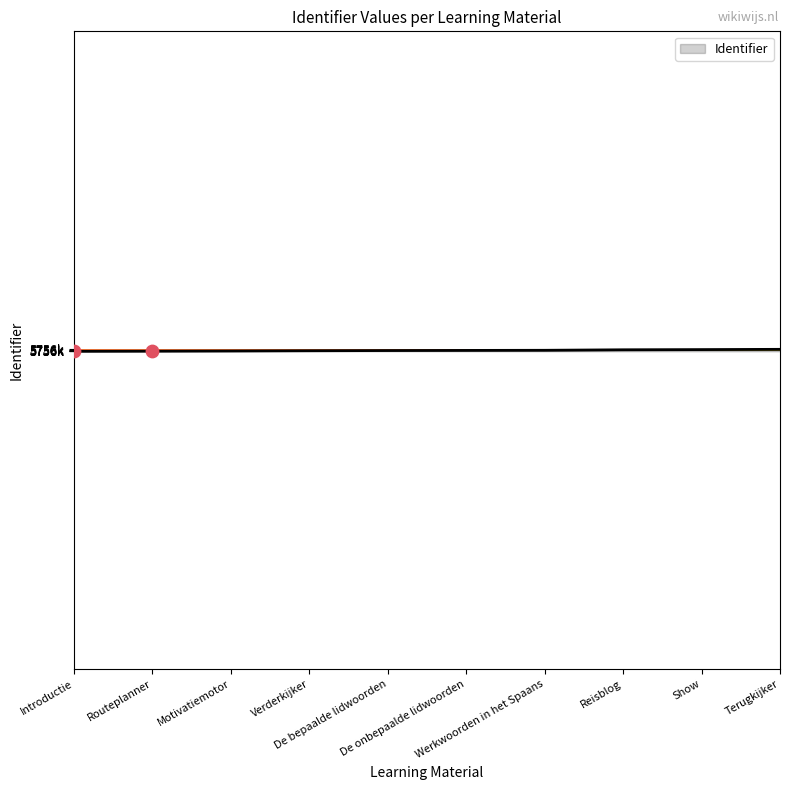

Approximately how many times larger is the value at Introductie compared to Verderkijker?

1.0